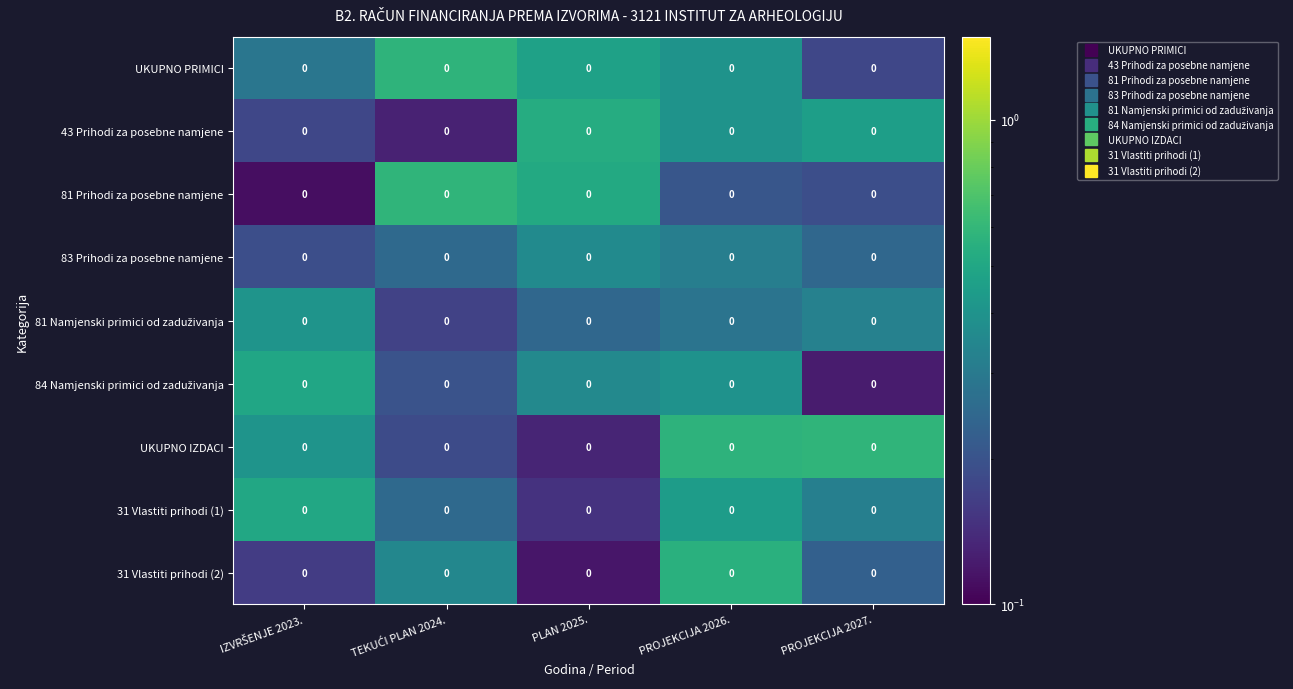

At which label does 83 Prihodi za posebne namjene reach its minimum?

IZVRŠENJE 2023.